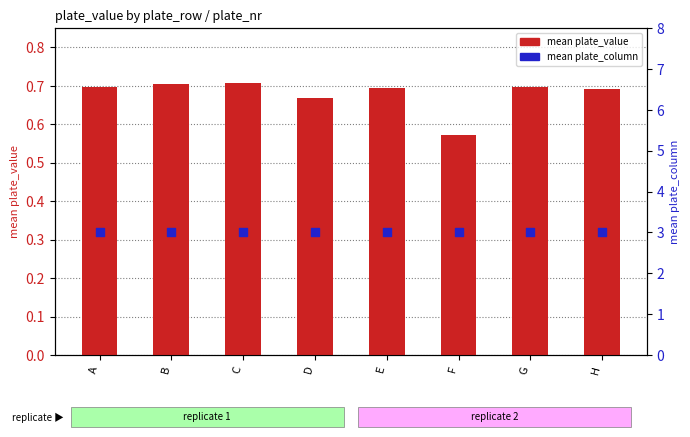

What is the total value across all series at D?

3.7